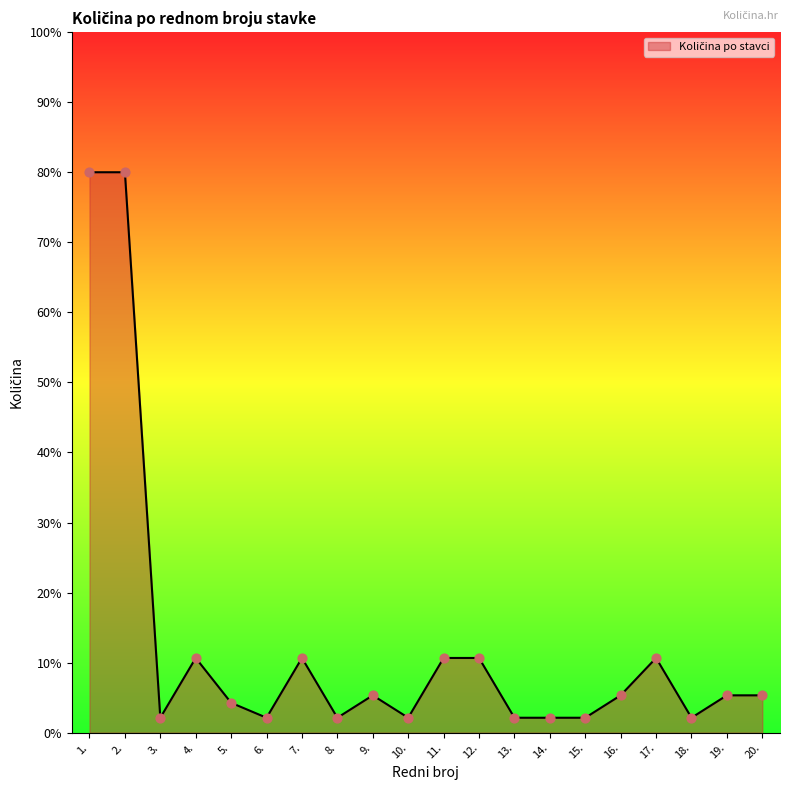

Approximately how many times larger is the value at 14. compared to 16.?

0.4